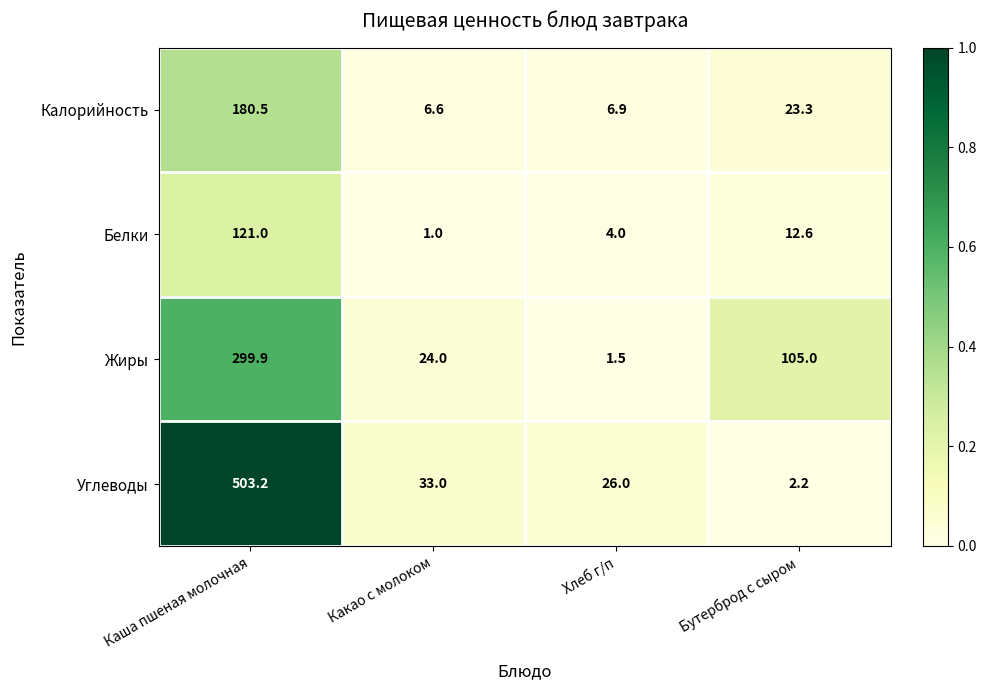

At which category is the sum across all series the highest?

Каша пшеная молочная